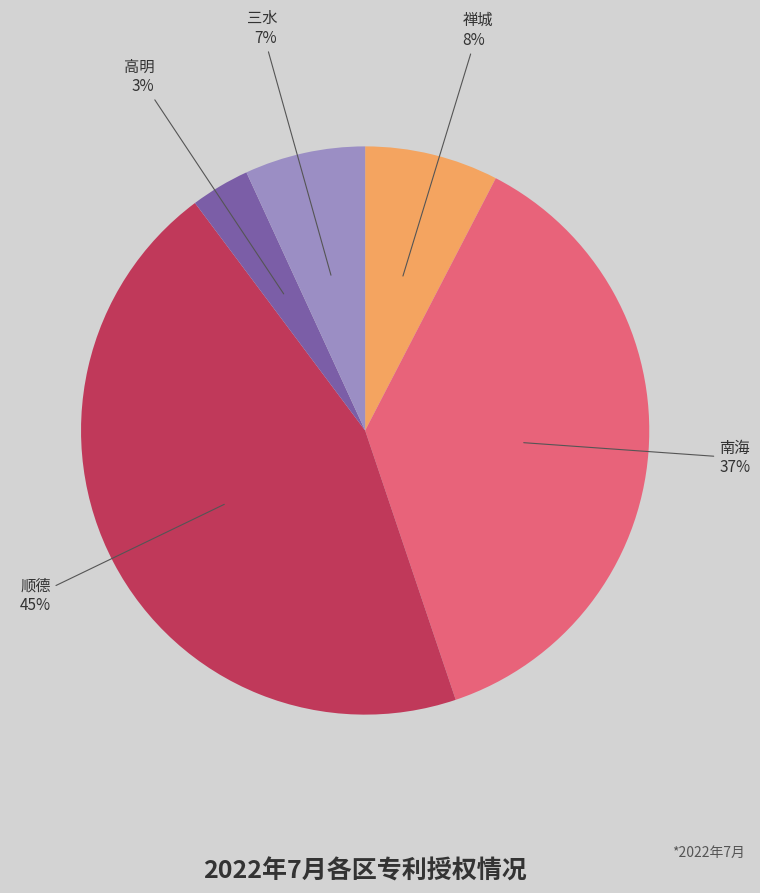

Does any single category account for the majority?

No